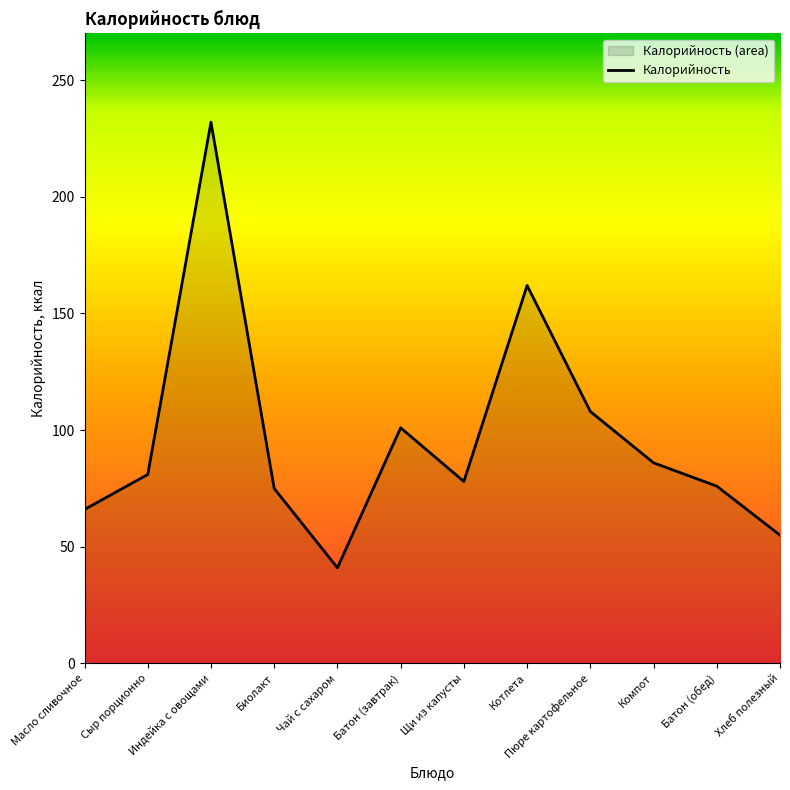

Where does the data first go above 81?

Индейка с овощами